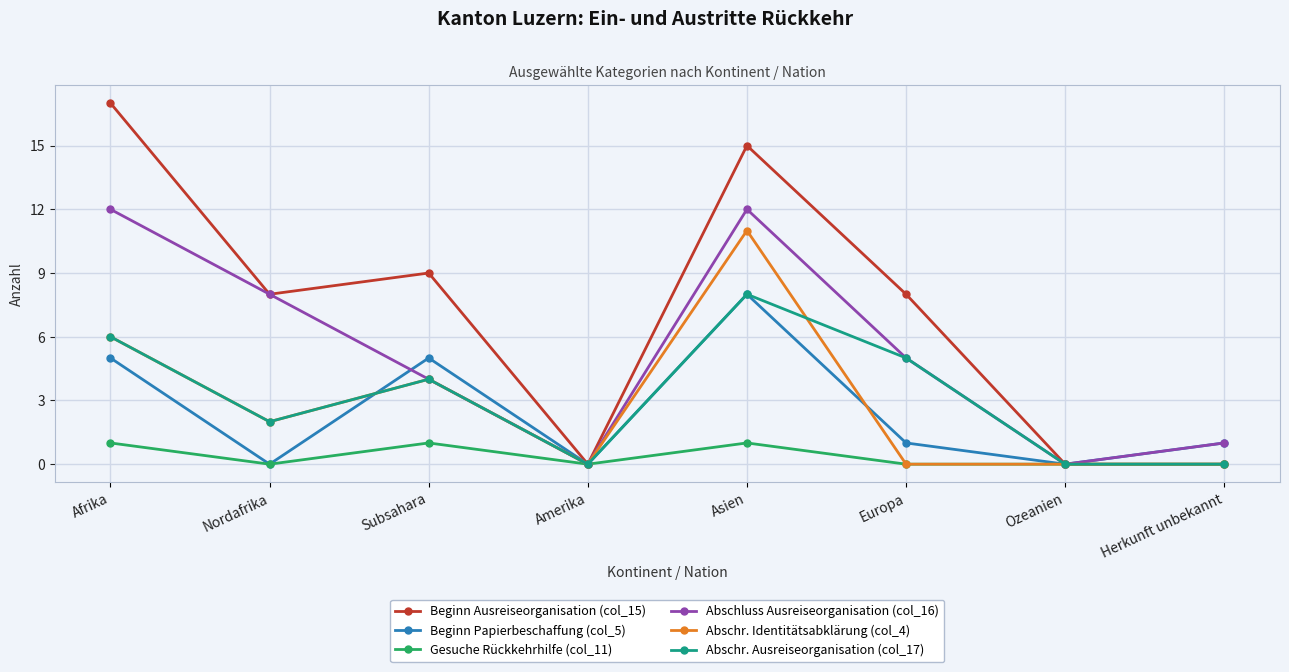

What is the average value of the Abschr. Identitätsabklärung (col_4) series?

3